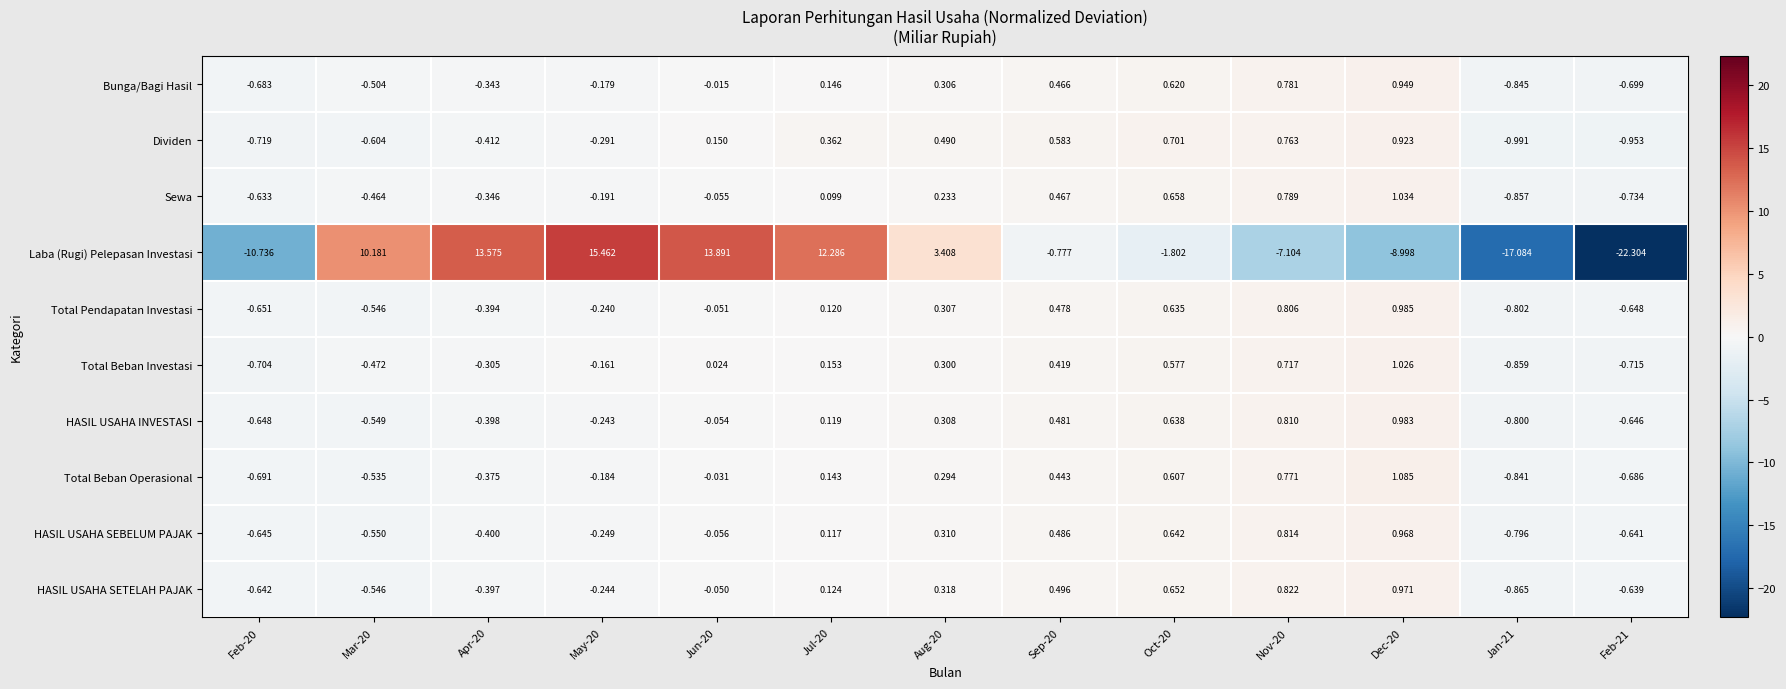

Which series has the largest total across all categories?

Dividen